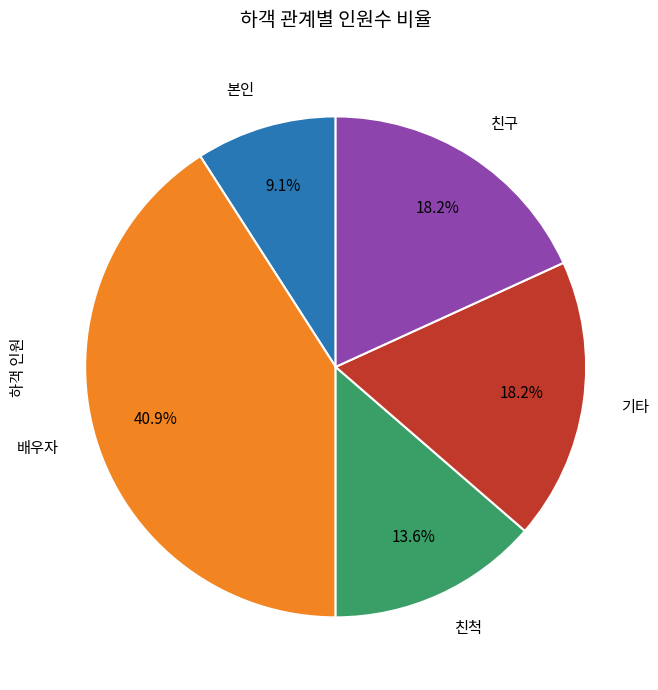

Which slice is the largest?

배우자